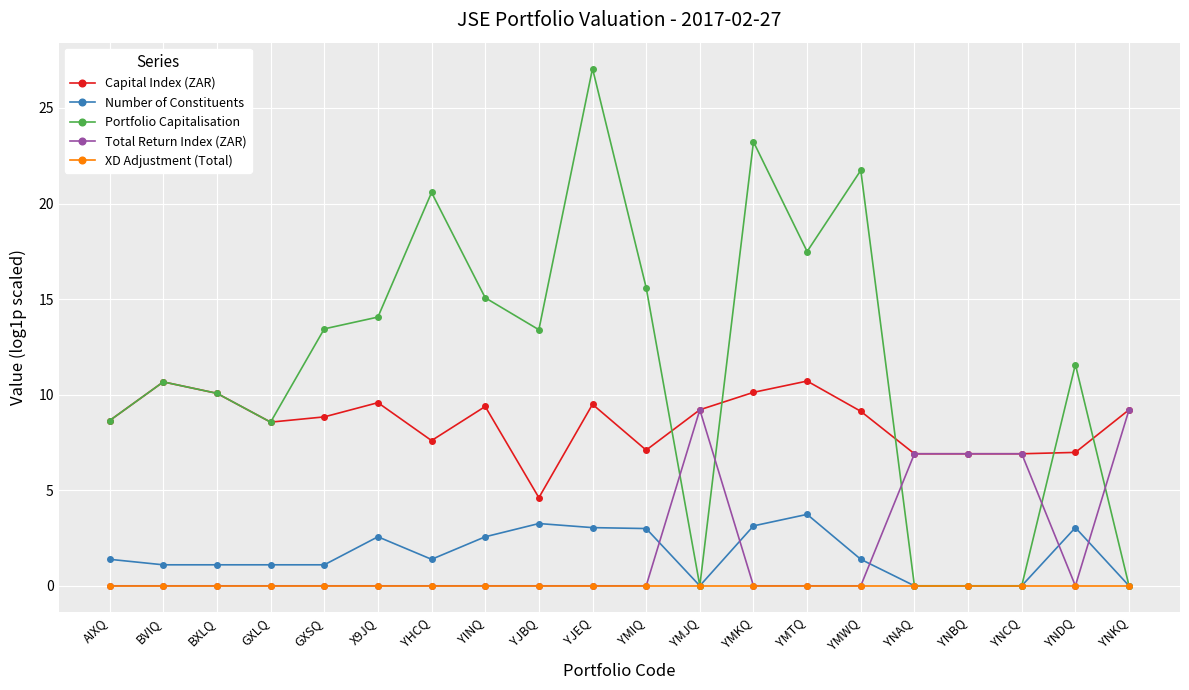

How many intersections are there between Total Return Index (ZAR) and Number of Constituents?

5